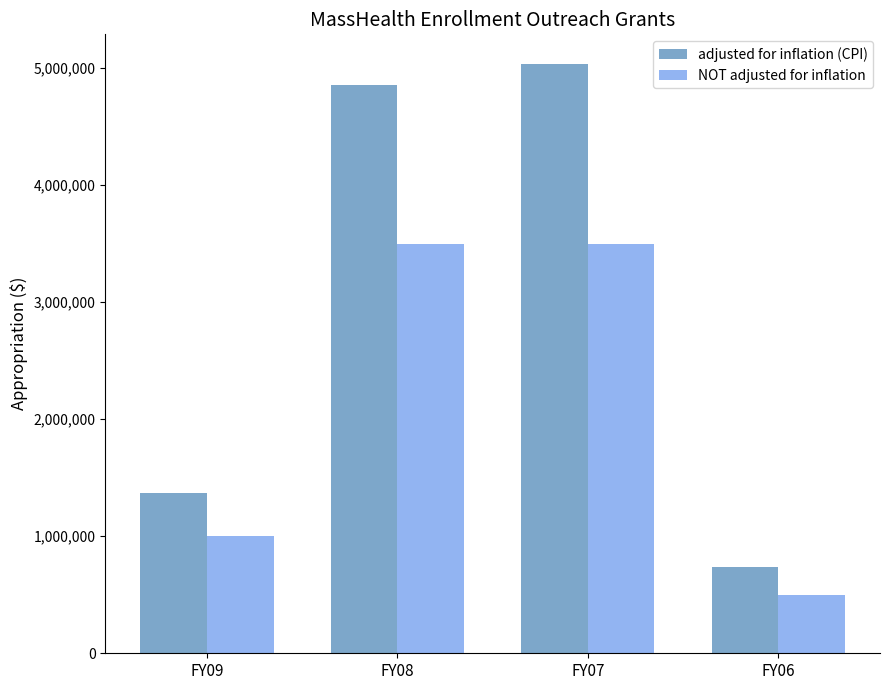

What is the lowest value of the NOT adjusted for inflation series?

500000